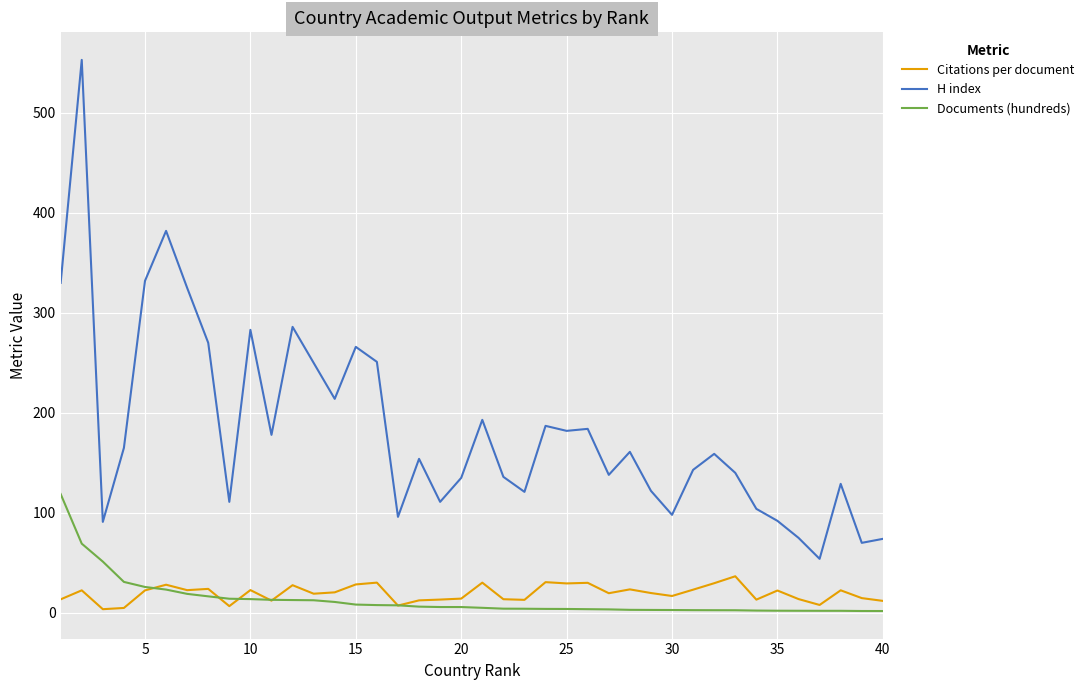

True or false: Citations per document and H index intersect in this chart.

False